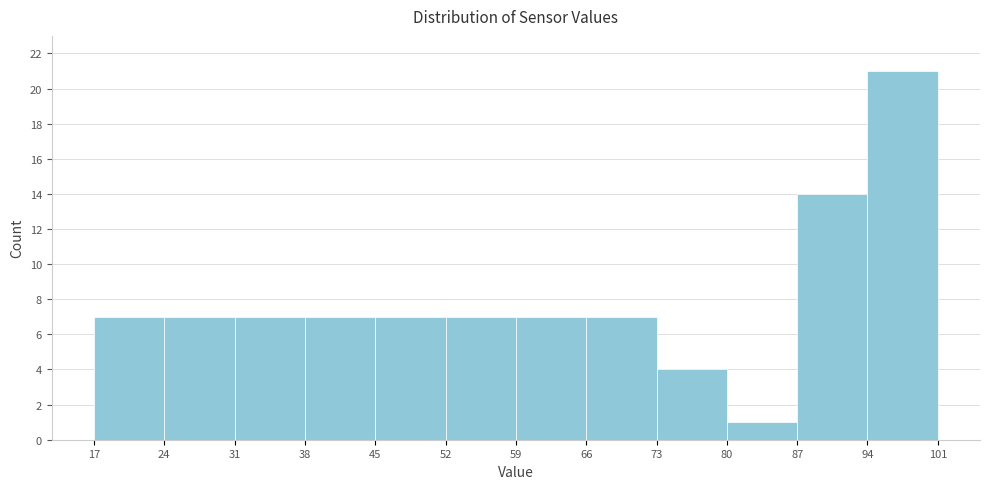

Reading left to right, list every bar in this chart as the range it spans on the x-axis followed by its height. The values are not printed on the chart, so give them approximately, as read against the axis.

17 to 24: 7
24 to 31: 7
31 to 38: 7
38 to 45: 7
45 to 52: 7
52 to 59: 7
59 to 66: 7
66 to 73: 7
73 to 80: 4
80 to 87: 1
87 to 94: 14
94 to 101: 21